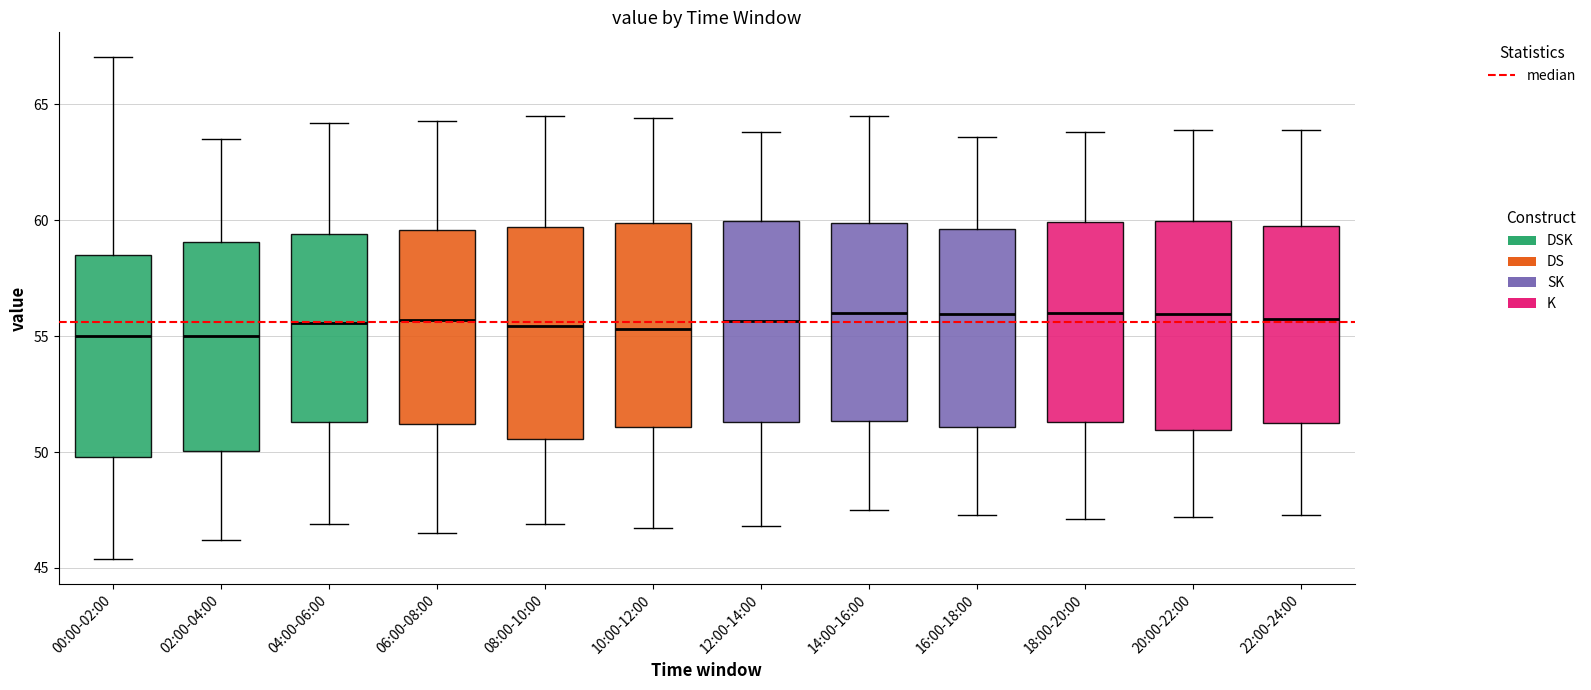

Where does the upper whisker of the box for 02:00-04:00 end on the y-axis? The values are not printed on the chart, so give them approximately, as read against the axis.

63.5